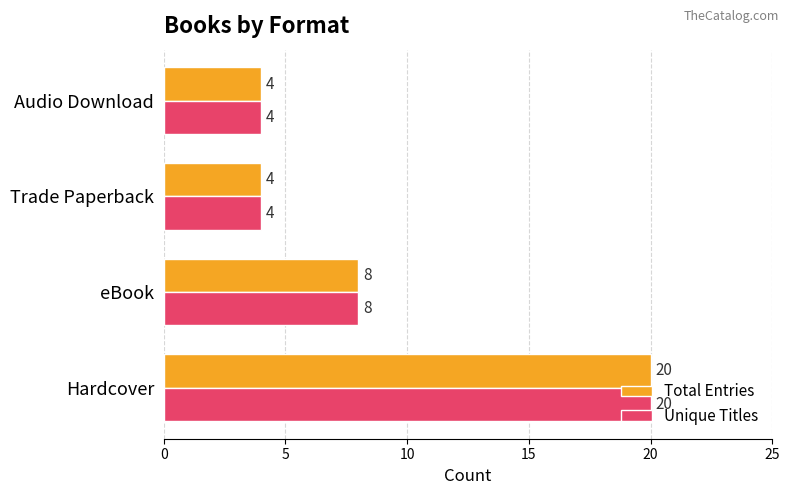

What is the minimum value for Unique Titles?

4